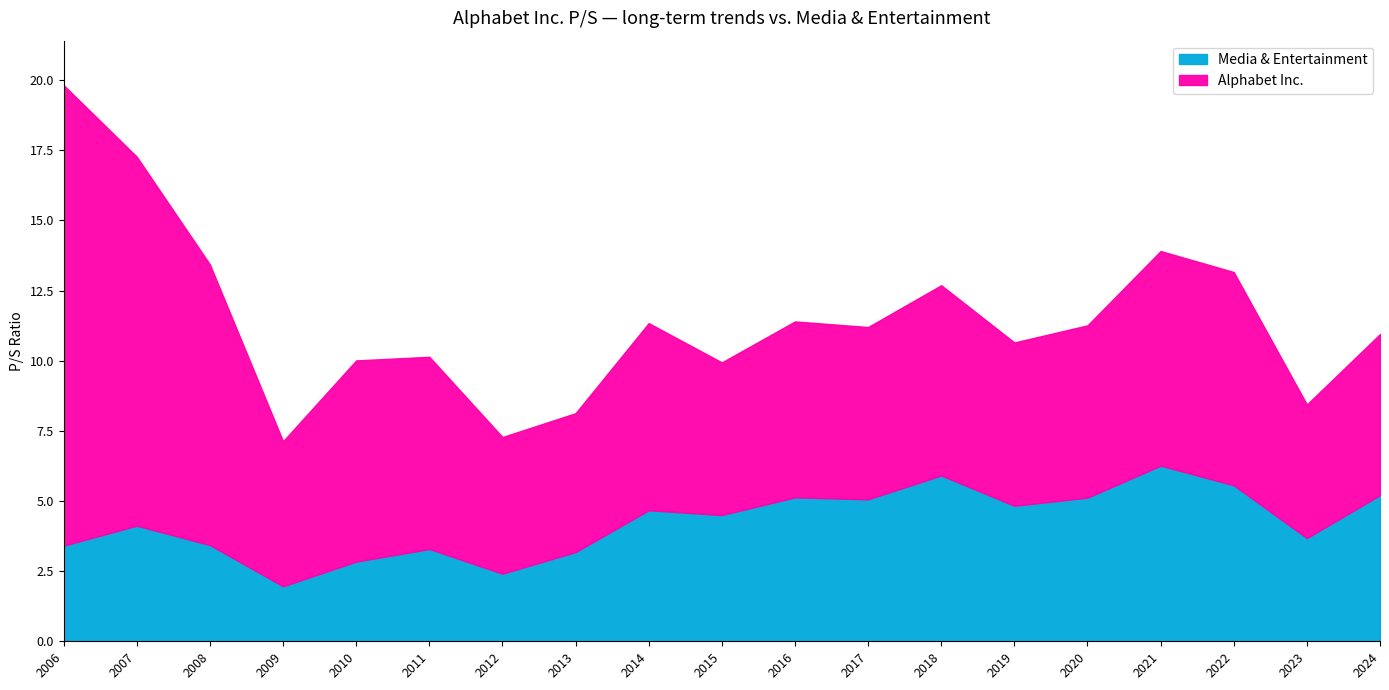

What is the average value of the Media & Entertainment series?

4.2